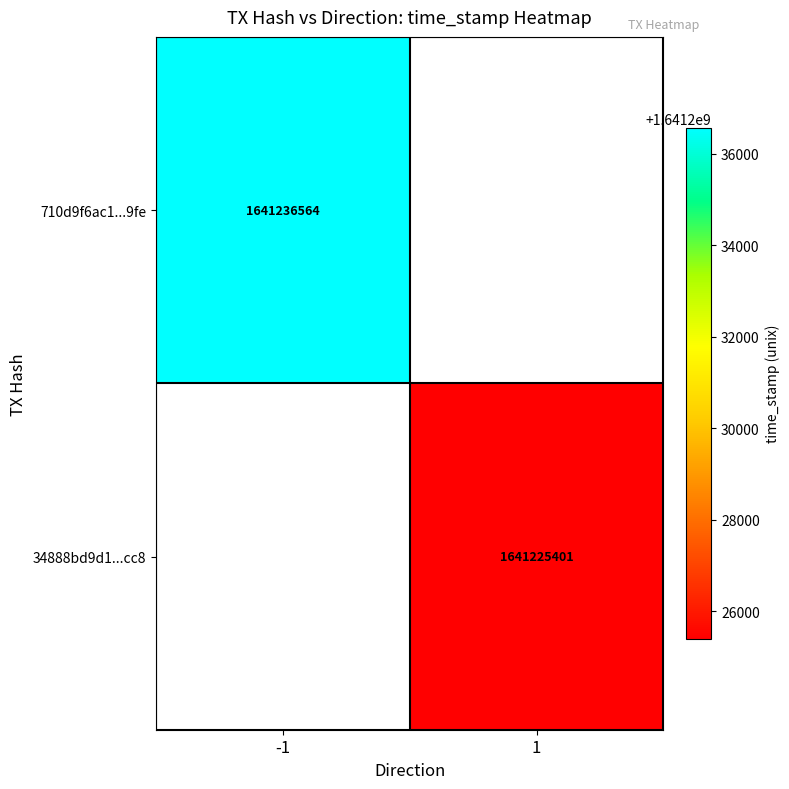

The 710d9f6ac1...9fe series shows 1641236564 at -1. True or false?

True